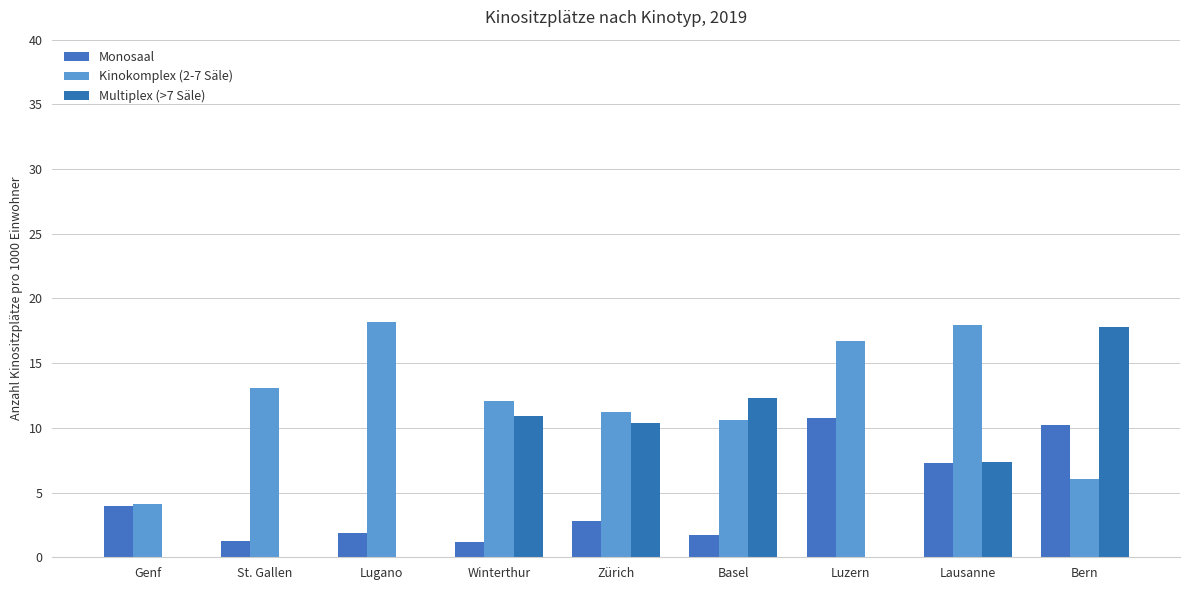

What is the label of the 1st bar from the left?

Genf